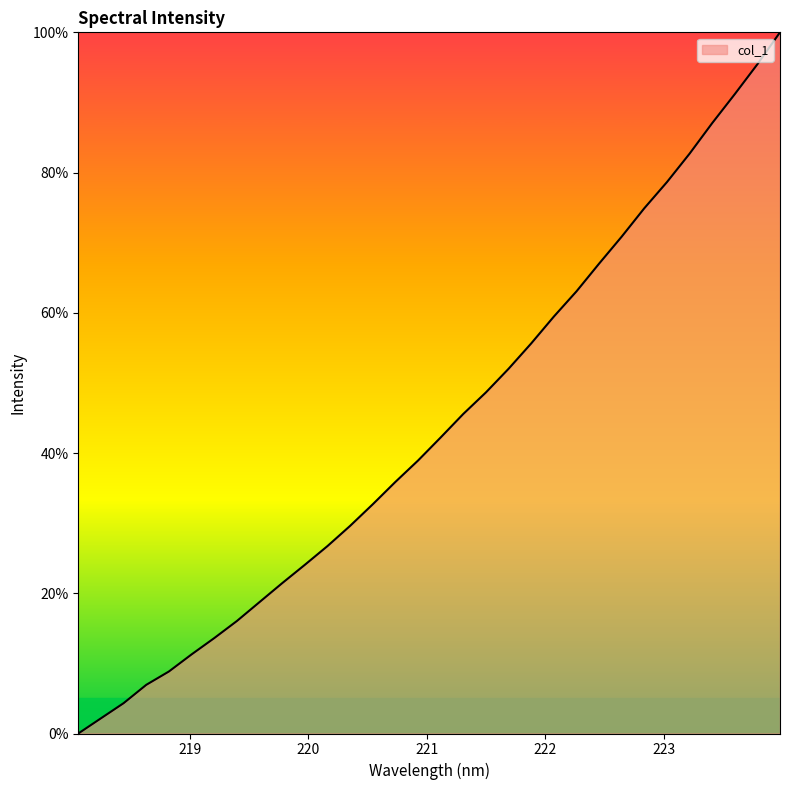

What is the difference between the maximum and minimum values?

100.0